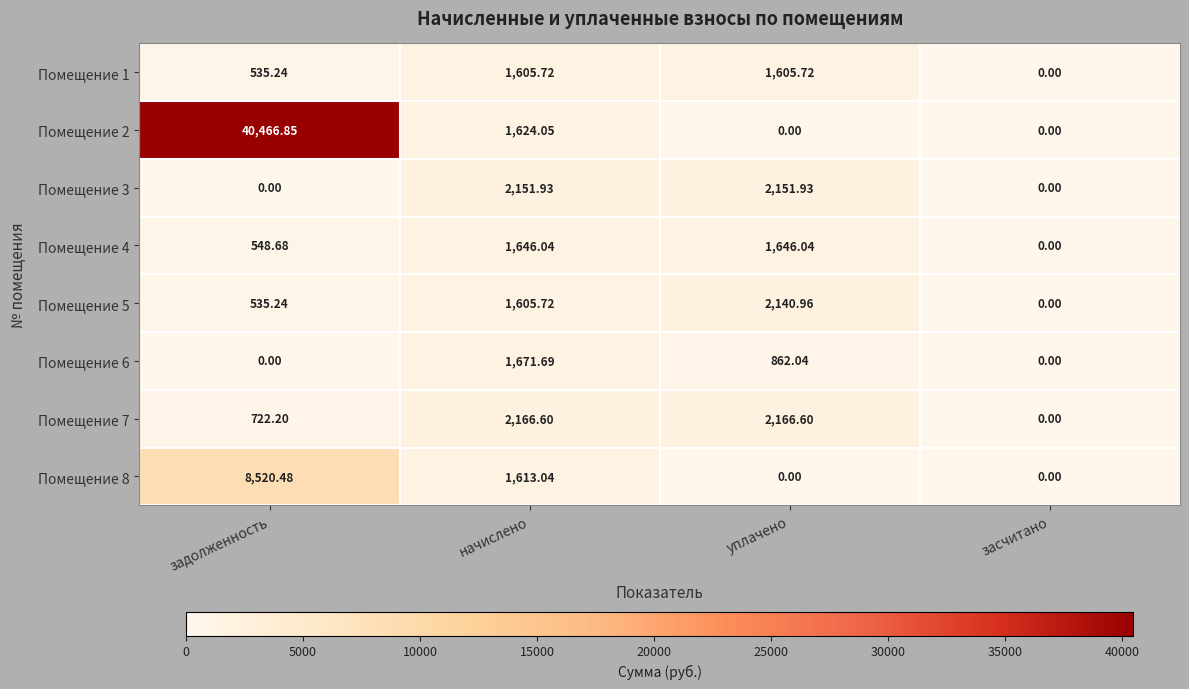

Is the value of Помещение 5 at уплачено greater than the value of Помещение 2 at засчитано?

Yes